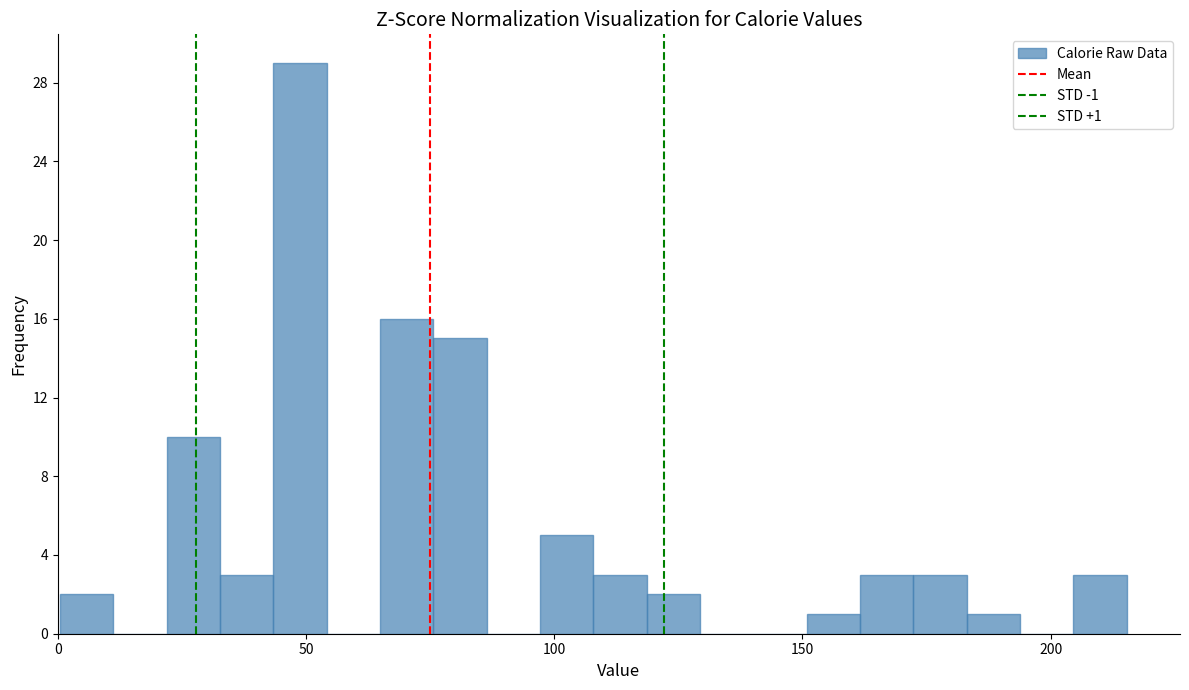

Around what value on the x-axis is the tallest bar? Give the approximate position of its centre, as read against the axis.

50